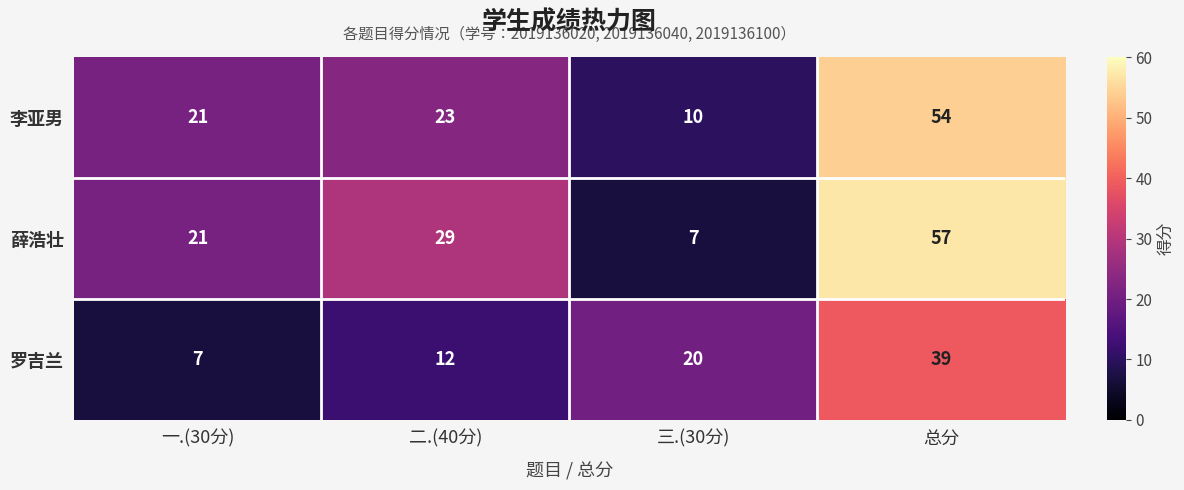

Which category has the lowest value in the 罗吉兰 series?

一.(30分)